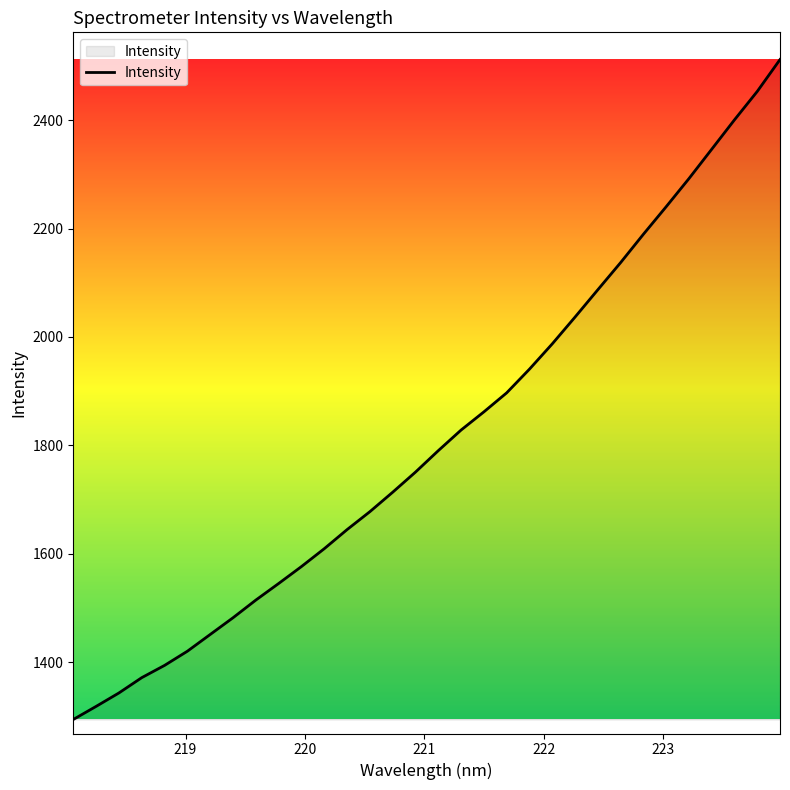

What is the greatest value displayed?

2512.0